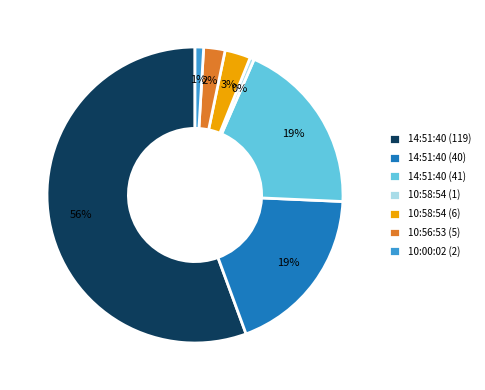

Is it true that 10:58:54 (1) is 0% of the pie?

True